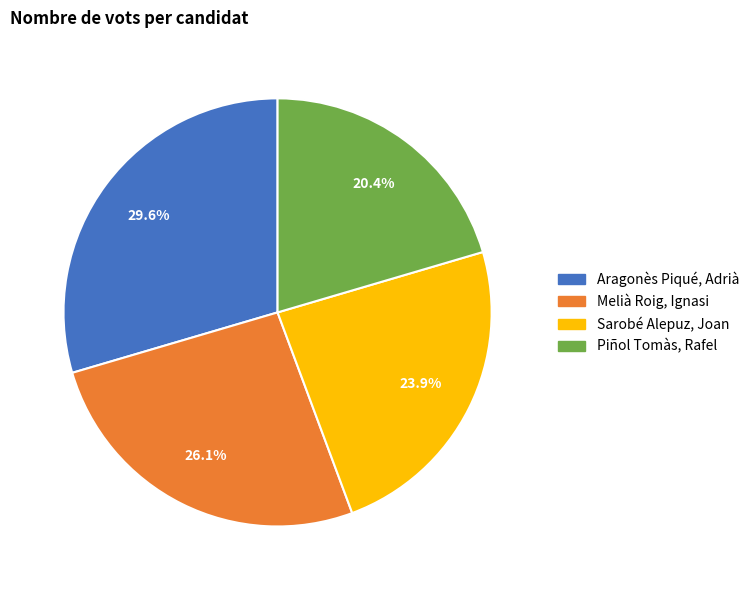

Is there any slice that represents more than half of the pie?

No